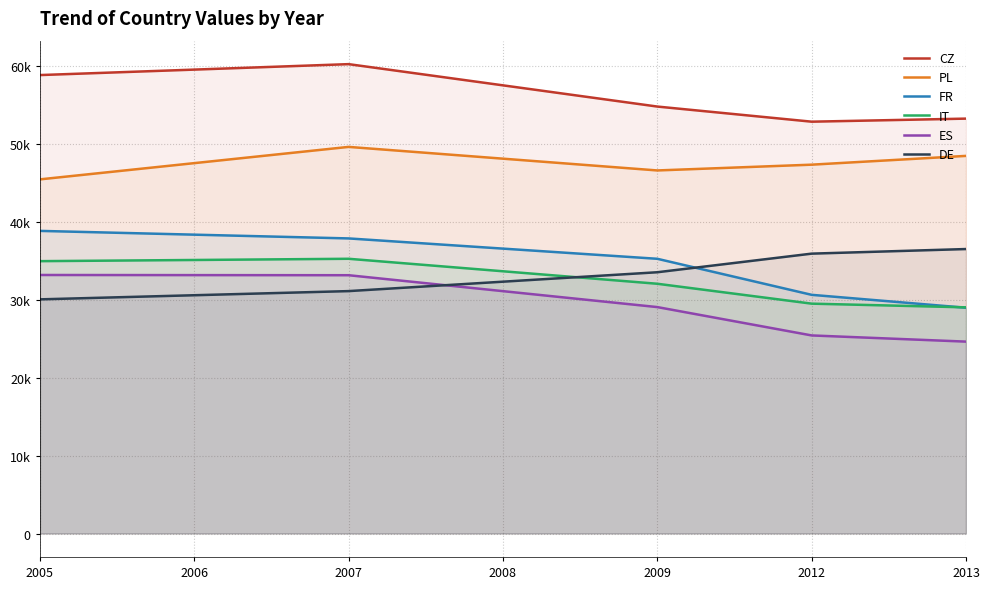

Does the chart have visible grid lines?

Yes